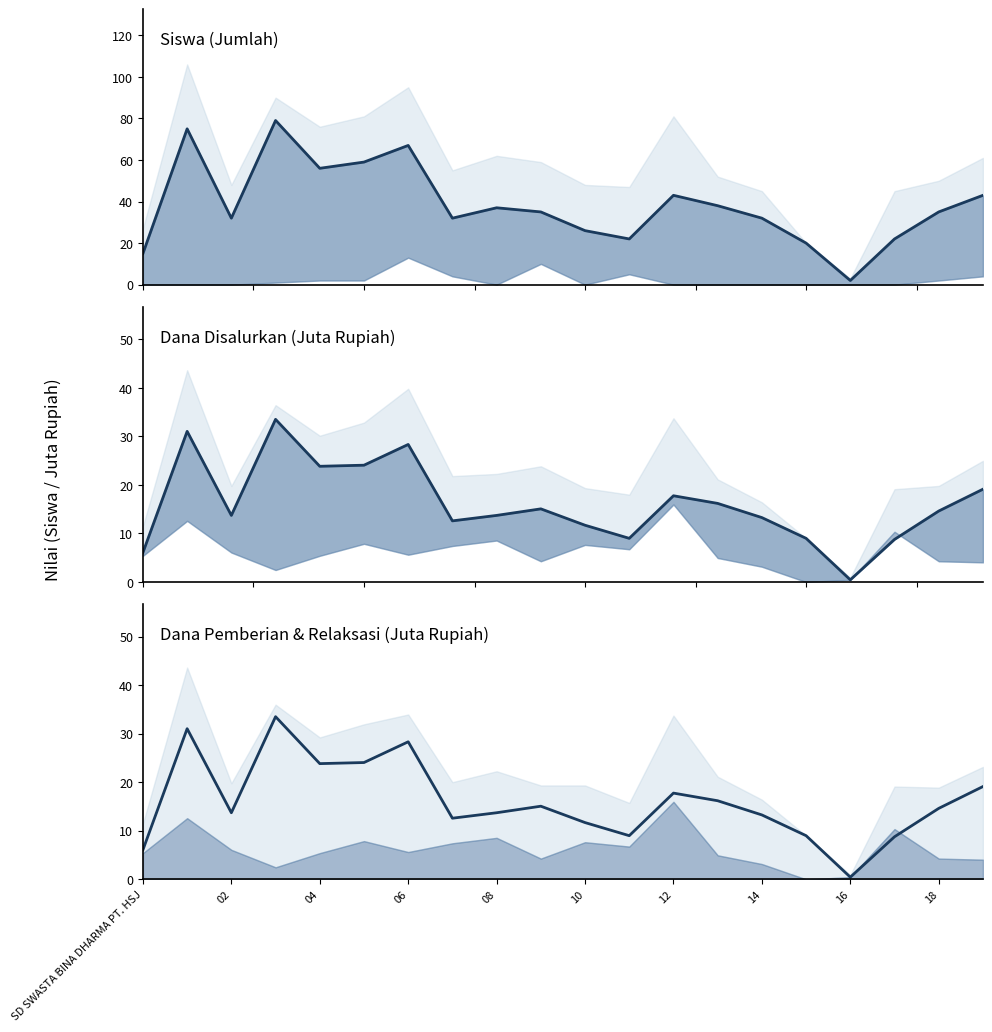

The value of Siswa Pemberian (line) at 02 is 14.0. True or false?

False